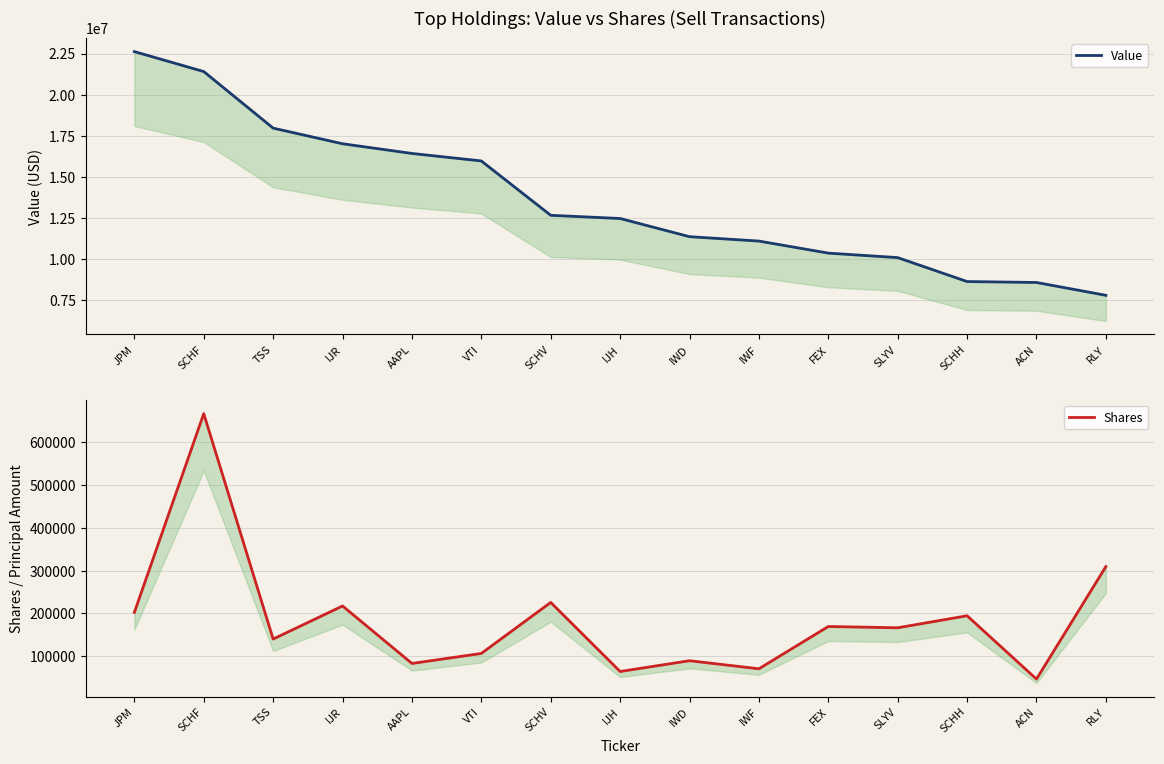

Which series has the widest spread of values?

Value